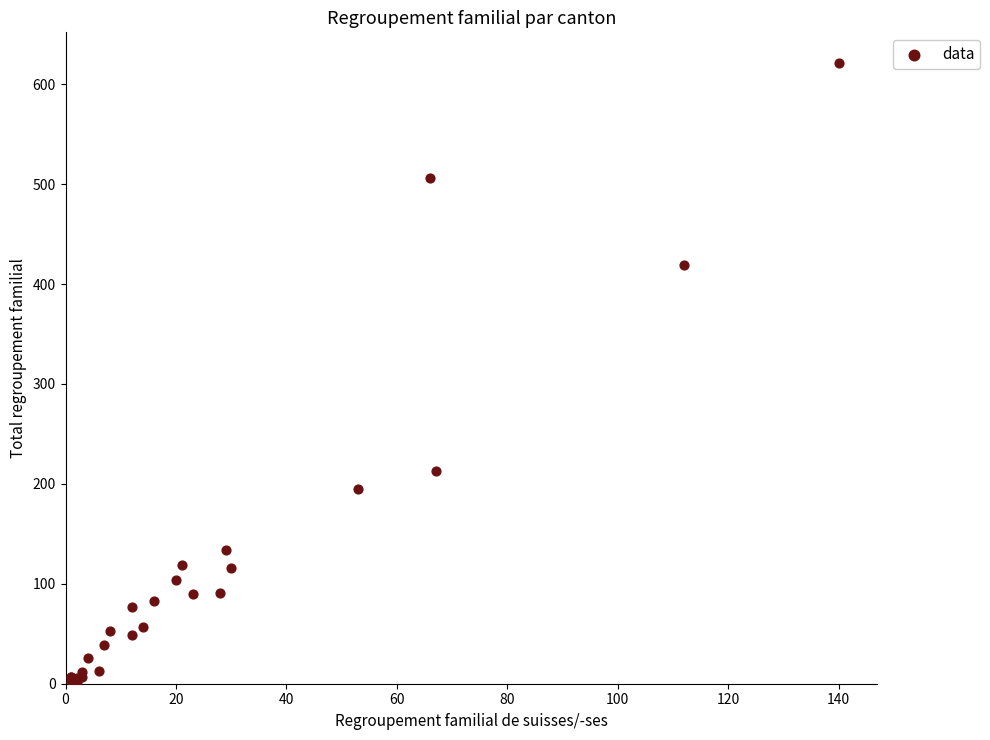

What Y value in the scatter plot is closest to 311?

213